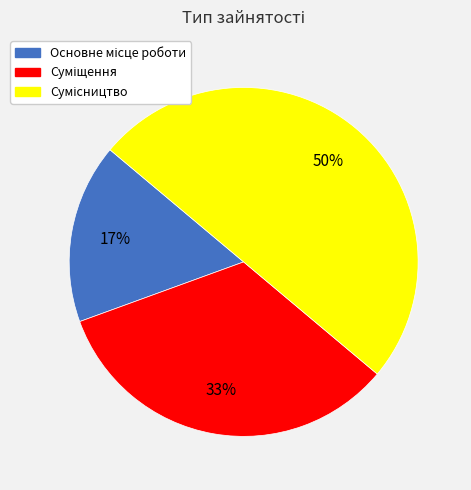

To the nearest percent, what is the difference between the largest and smallest slice percentages?

33%